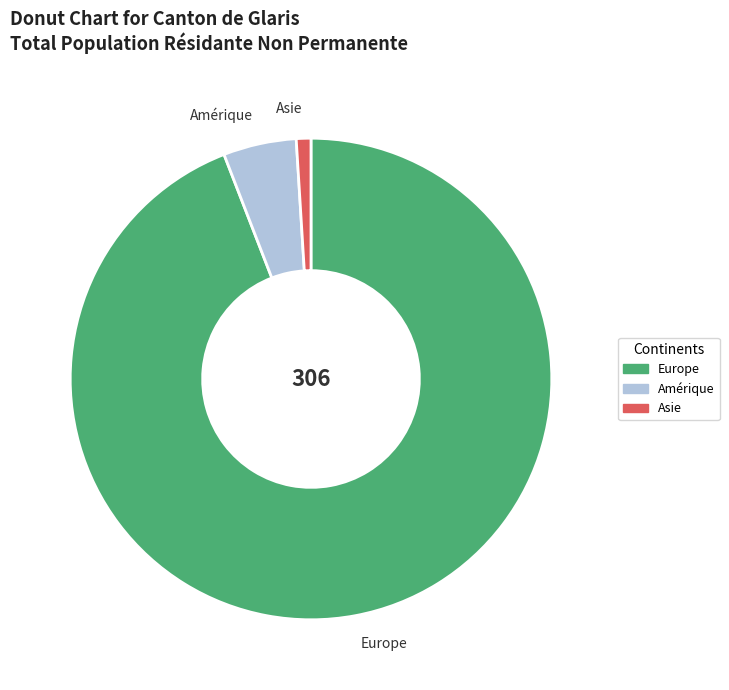

True or false: Europe accounts for 94% of the total.

True